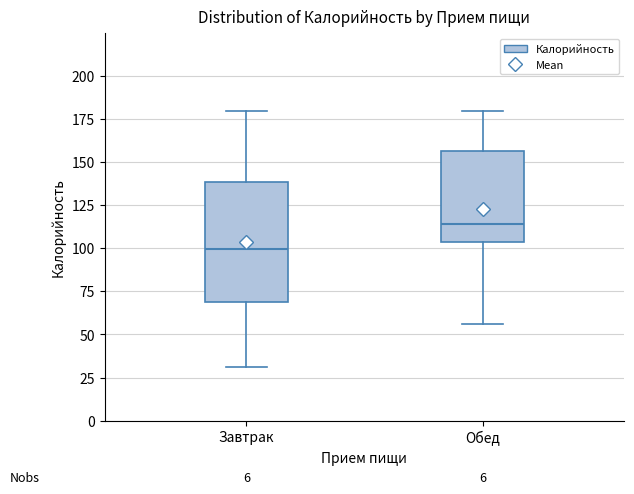

Where is the upper edge of the box for Завтрак on the y-axis? The values are not printed on the chart, so give them approximately, as read against the axis.

140